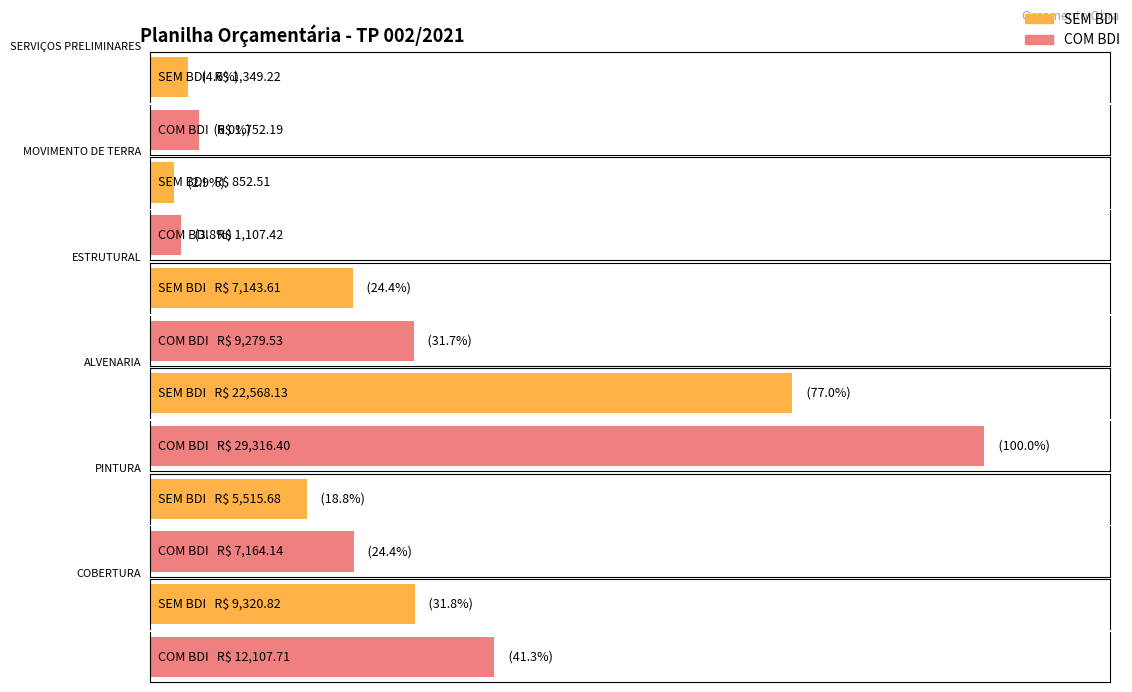

The value of SEM BDI at COBERTURA is 9320.8. True or false?

True